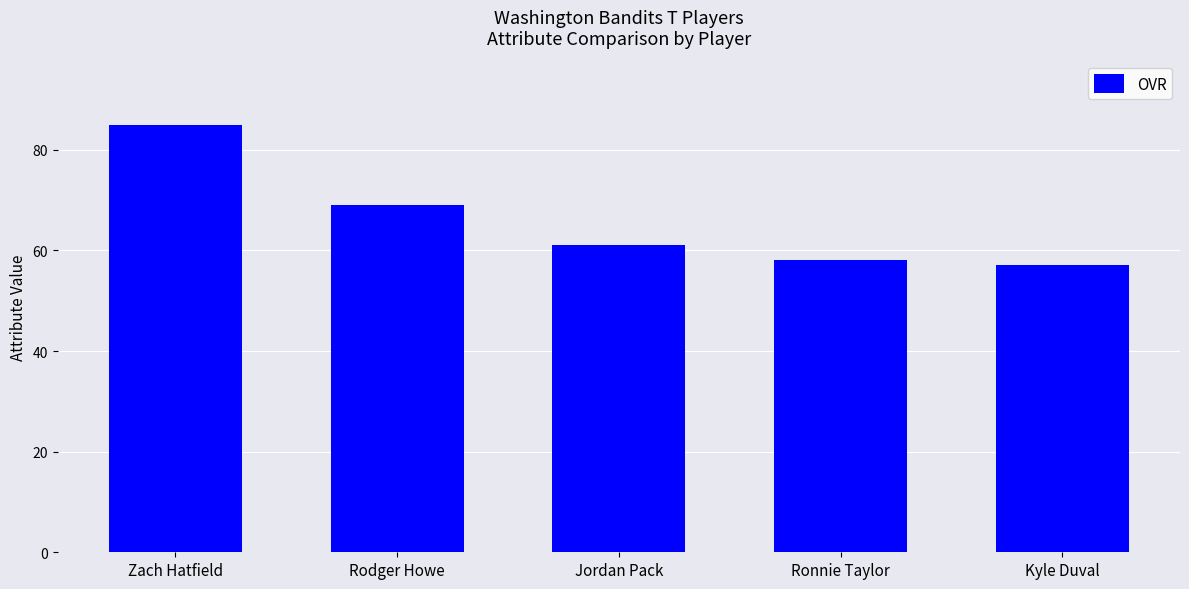

What is the label of the 1st bar from the right?

Kyle Duval